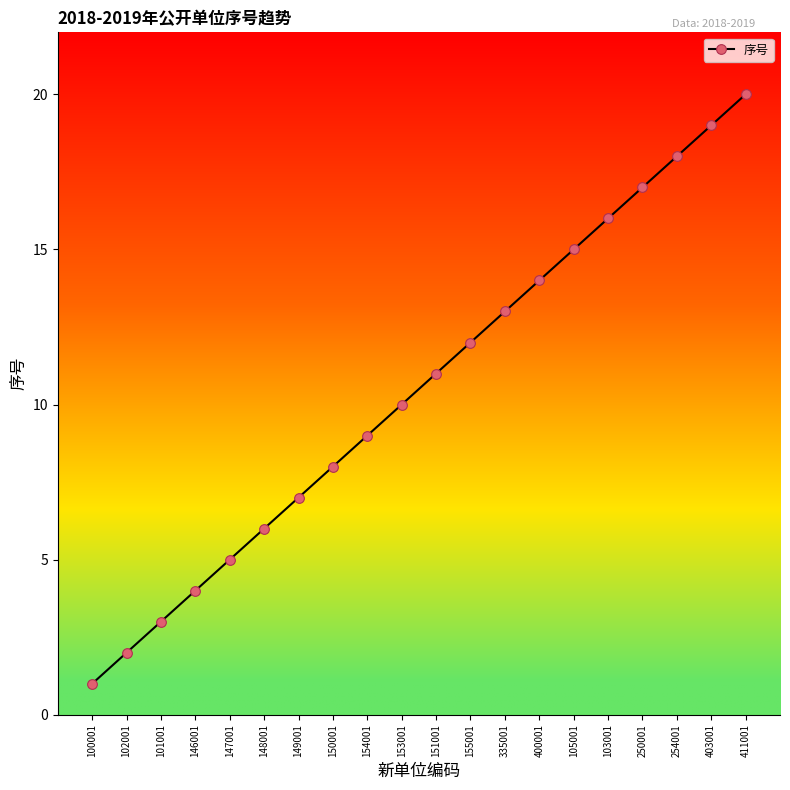

The value at 147001 is 5. True or false?

True